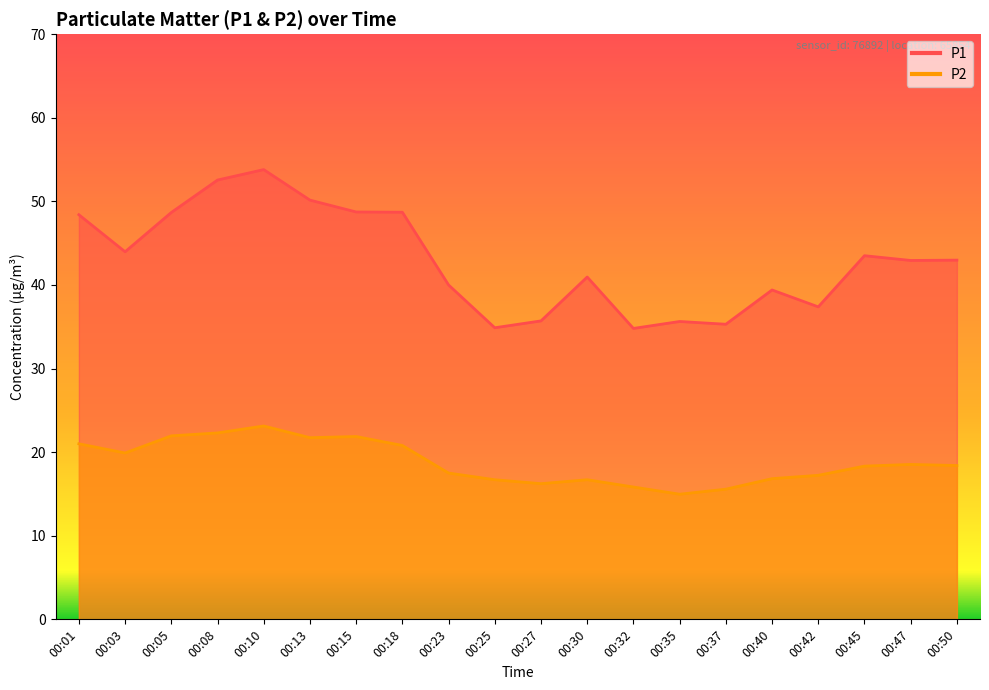

Where is the first local minimum for P1?

00:03